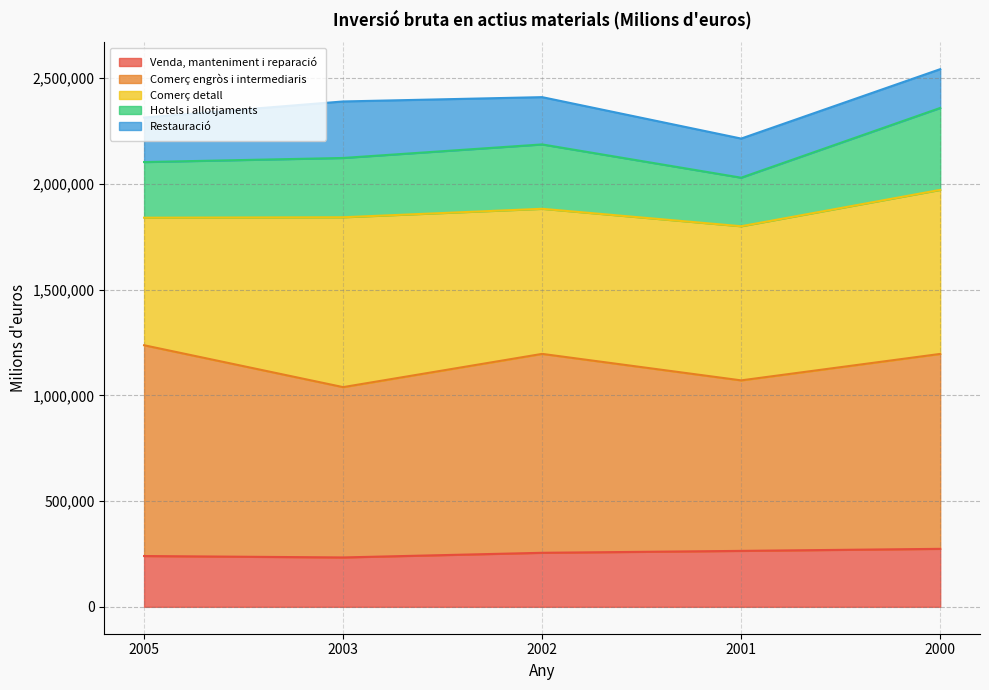

What is the lowest value of the Venda, manteniment i reparació series?

233579